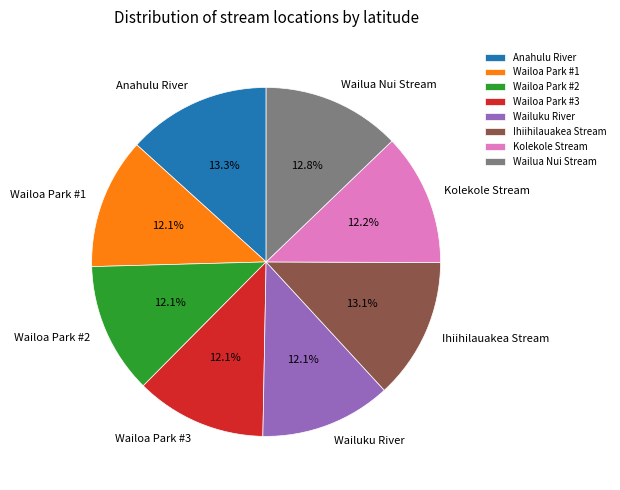

What portion of the pie excludes Wailua Nui Stream?

87.2%